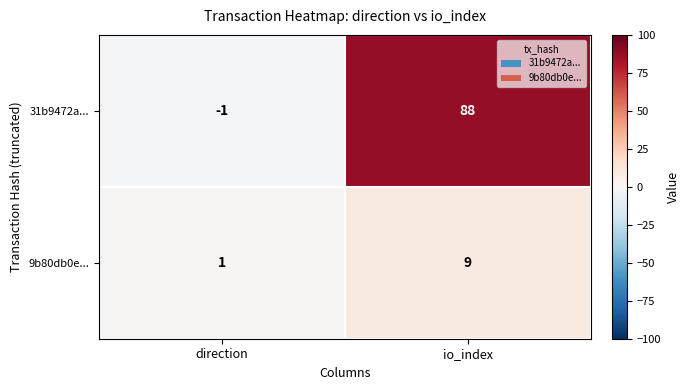

What is the maximum value for 9b80db0e...?

9